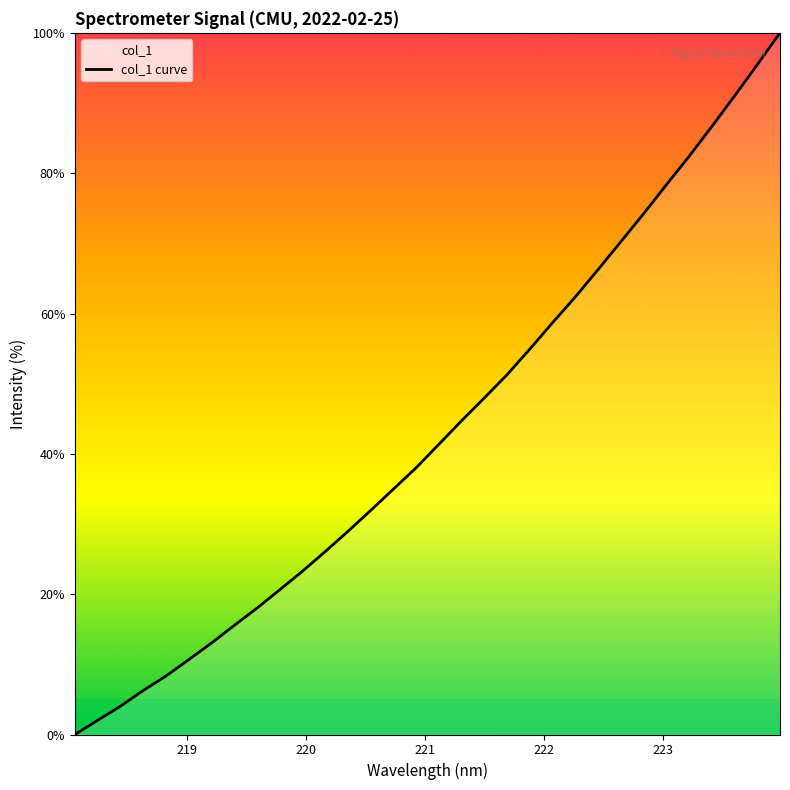

What is the maximum value shown in the chart?

100.0